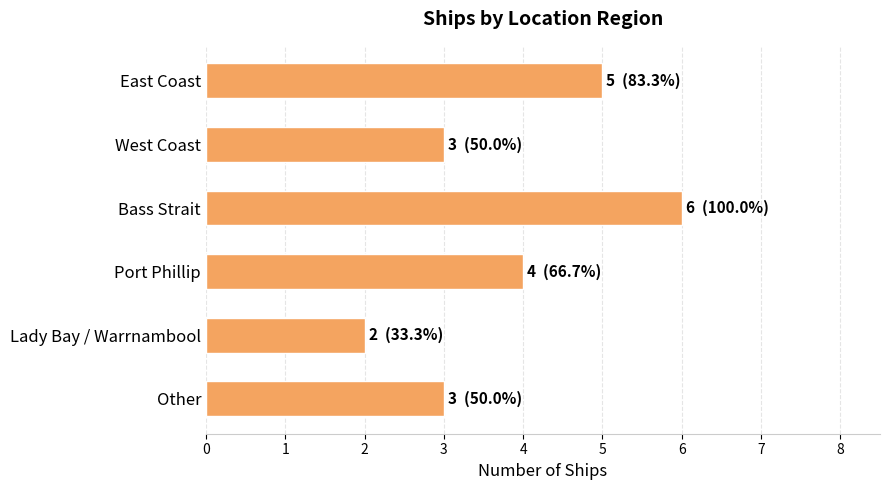

What position from the bottom is Other?

1